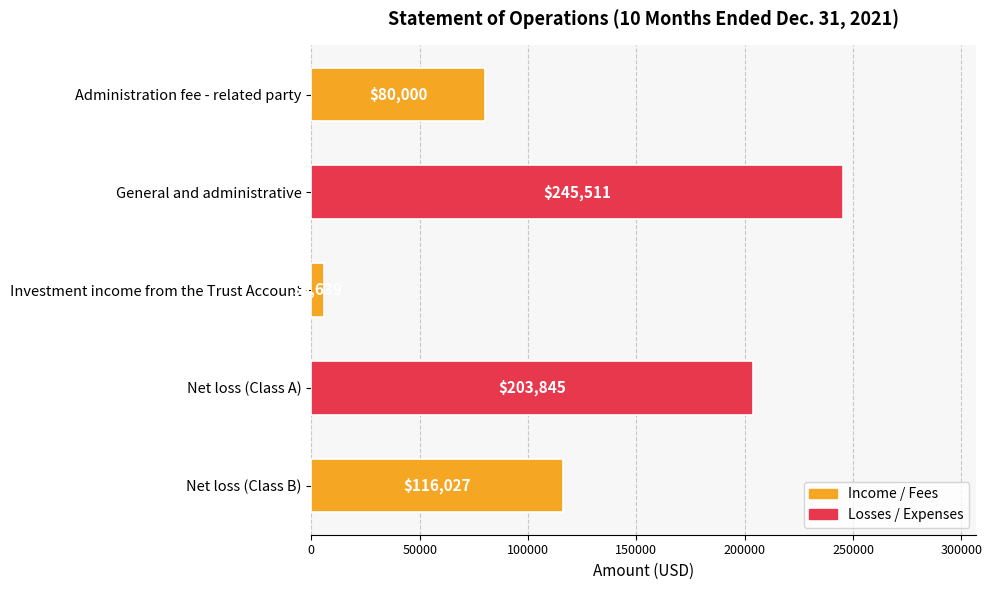

At which label is the value closest to 125575?

Net loss (Class B)